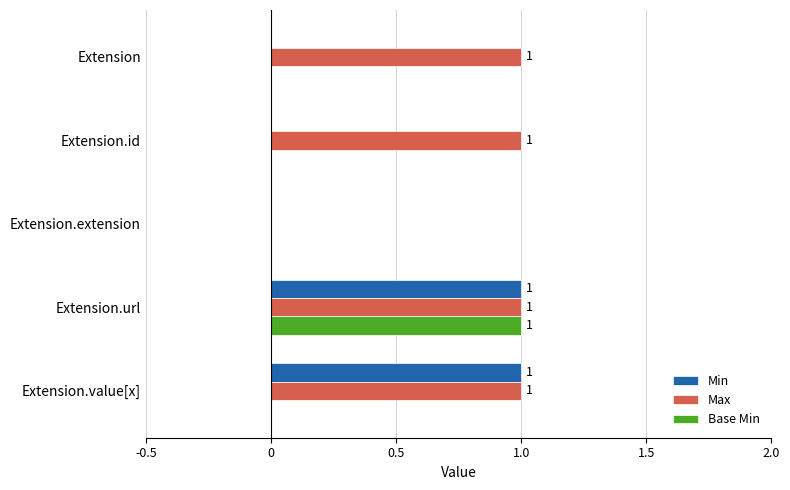

What is the maximum value for Min?

1